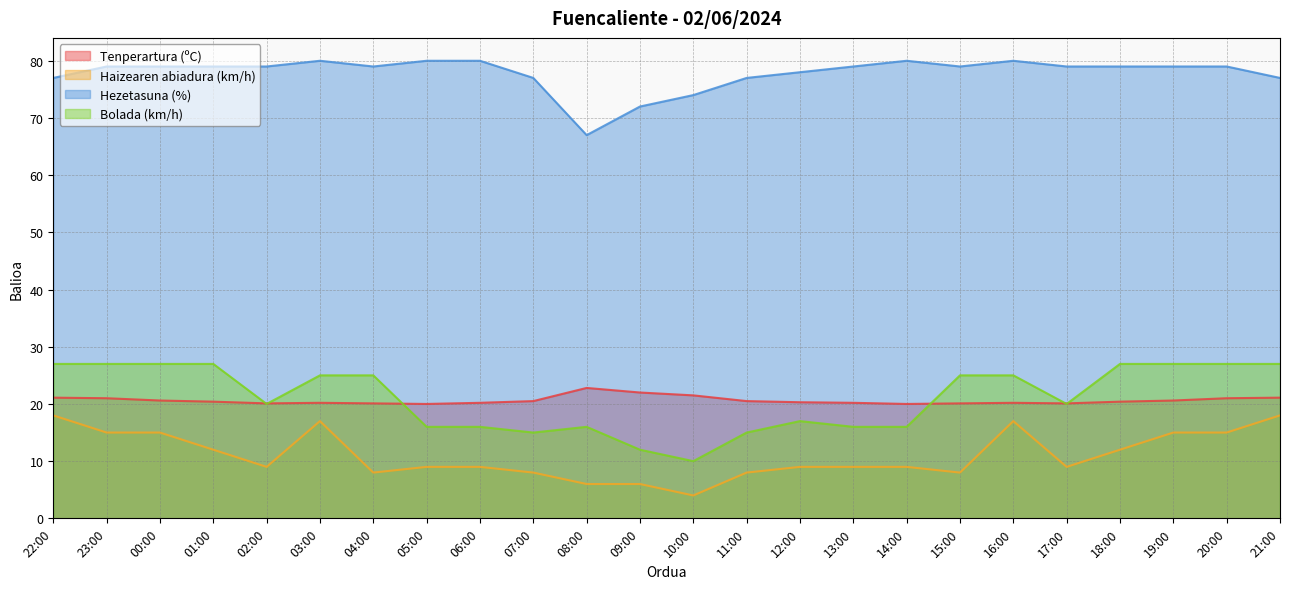

True or false: Hezetasuna (%) and Tenperartura (ºC) intersect in this chart.

False